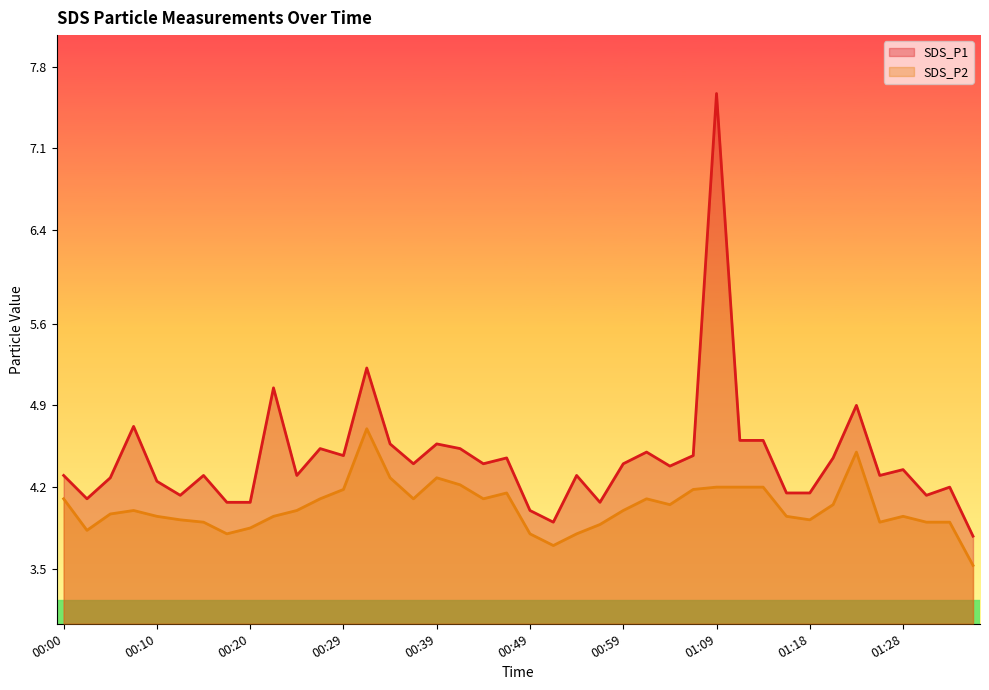

True or false: SDS_P1 has a value of 3.1 at 01:21.

False